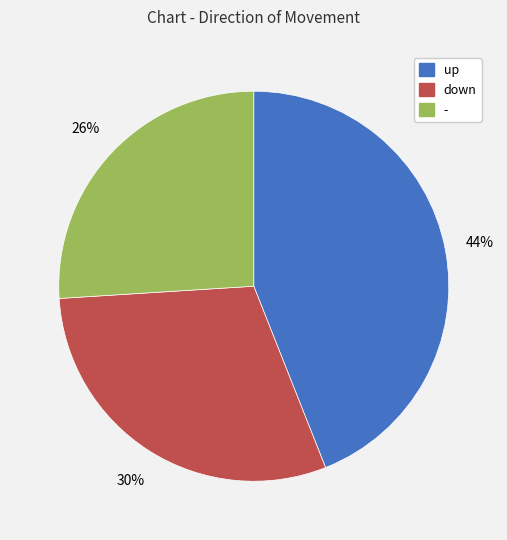

Do up and down together represent more than half of the pie?

Yes